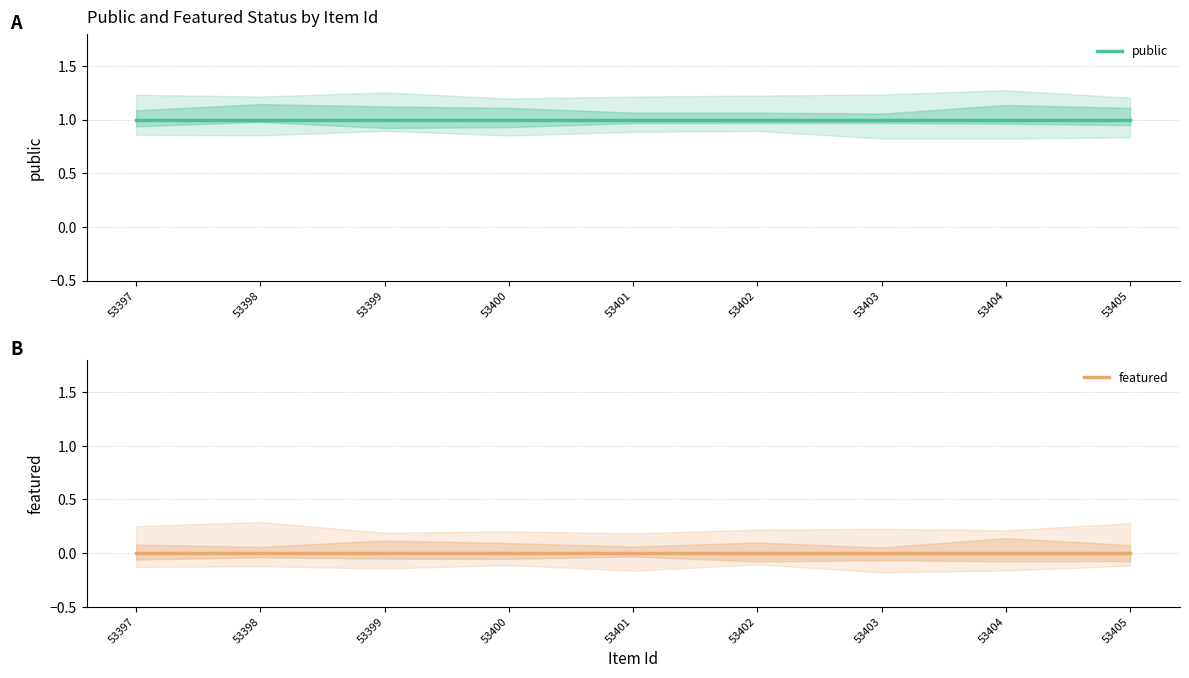

True or false: public and featured intersect in this chart.

False